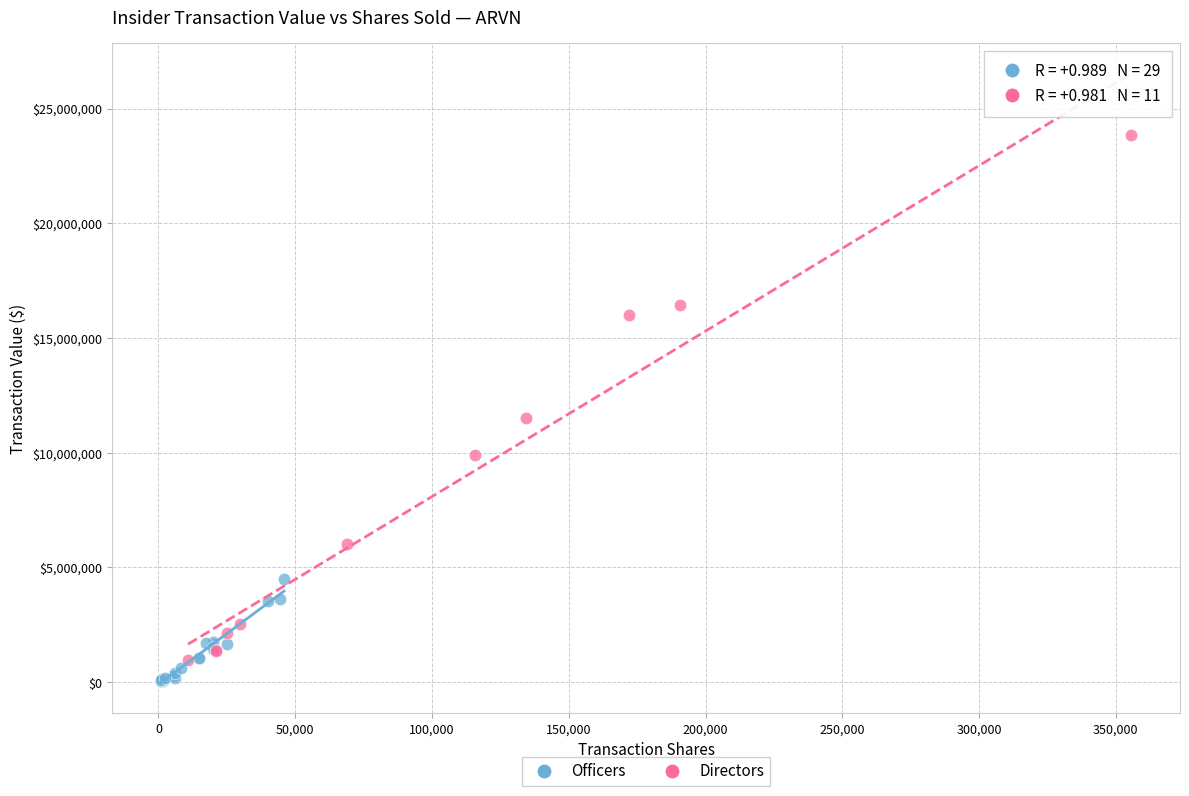

Which series has the widest spread of Y values?

Directors